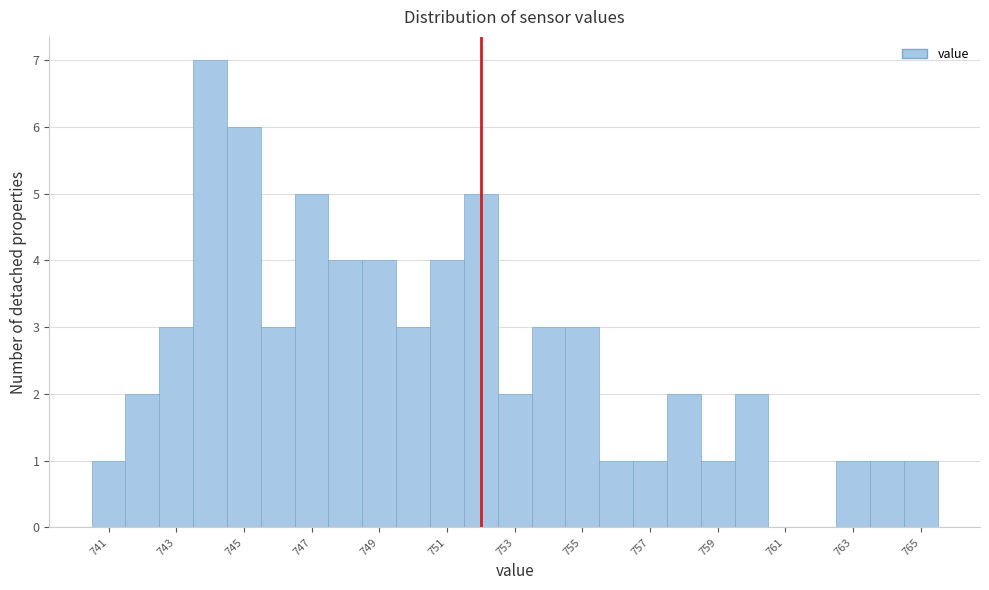

Reading left to right, list every bar in this chart as the range it spans on the x-axis followed by its height. Neither the bar edges nor the heights are printed on the chart, so give them approximately, as read against the axes.

740.5 to 741.5: 1
741.5 to 742.5: 2
742.5 to 743.5: 3
743.5 to 744.5: 7
744.5 to 745.5: 6
745.5 to 746.5: 3
746.5 to 747.5: 5
747.5 to 748.5: 4
748.5 to 749.5: 4
749.5 to 750.5: 3
750.5 to 751.5: 4
751.5 to 752.5: 5
752.5 to 753.5: 2
753.5 to 754.5: 3
754.5 to 755.5: 3
755.5 to 756.5: 1
756.5 to 757.5: 1
757.5 to 758.5: 2
758.5 to 759.5: 1
759.5 to 760.5: 2
760.5 to 761.5: 0
761.5 to 762.5: 0
762.5 to 763.5: 1
763.5 to 764.5: 1
764.5 to 765.5: 1